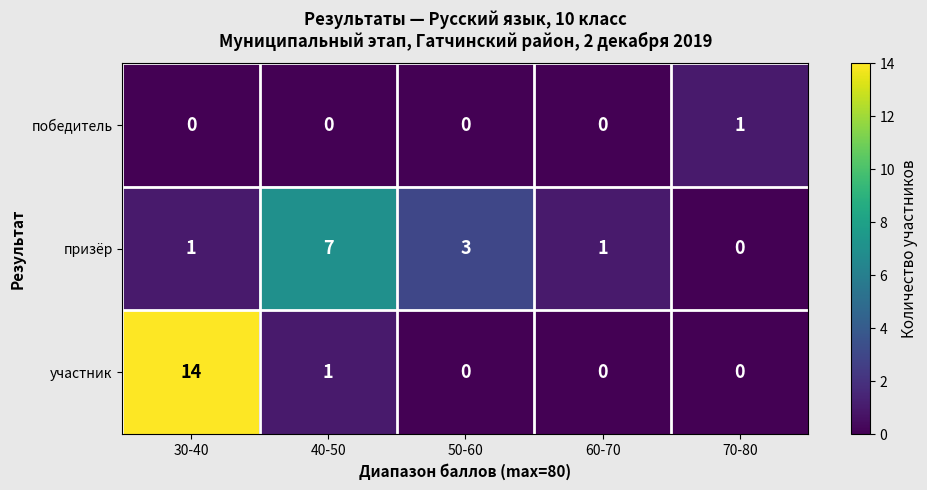

At which category is the sum across all series the highest?

30-40